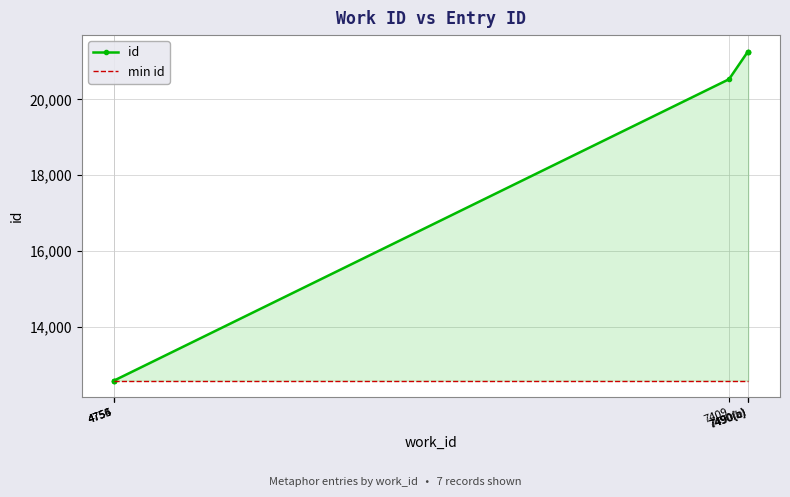

Rank the series by their average value, from highest to lowest.

id, min id